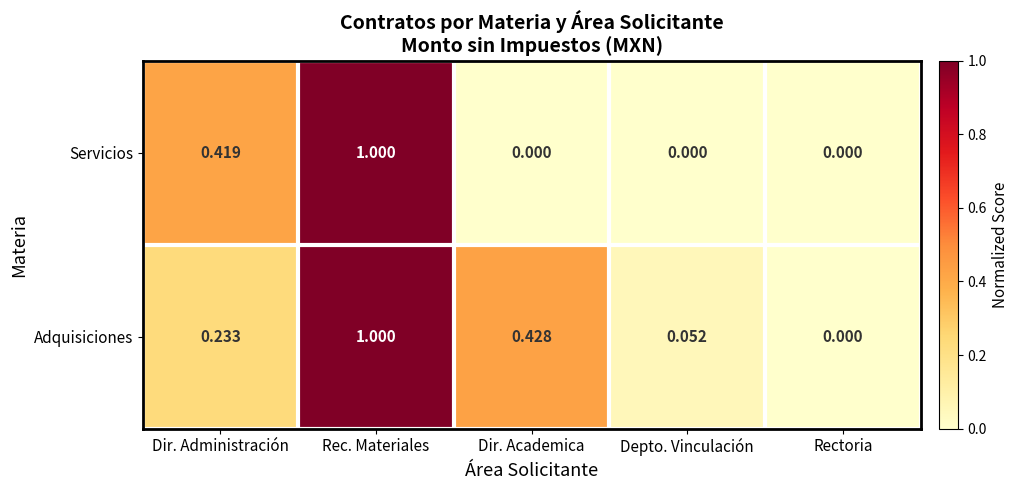

Between Dir. Administración and Rectoria, which series saw the biggest shift?

Servicios